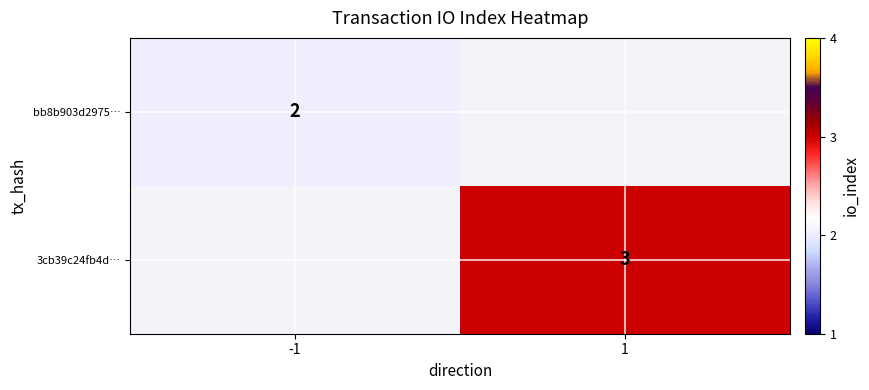

Is it true that bb8b903d2975… equals 2 at -1?

True